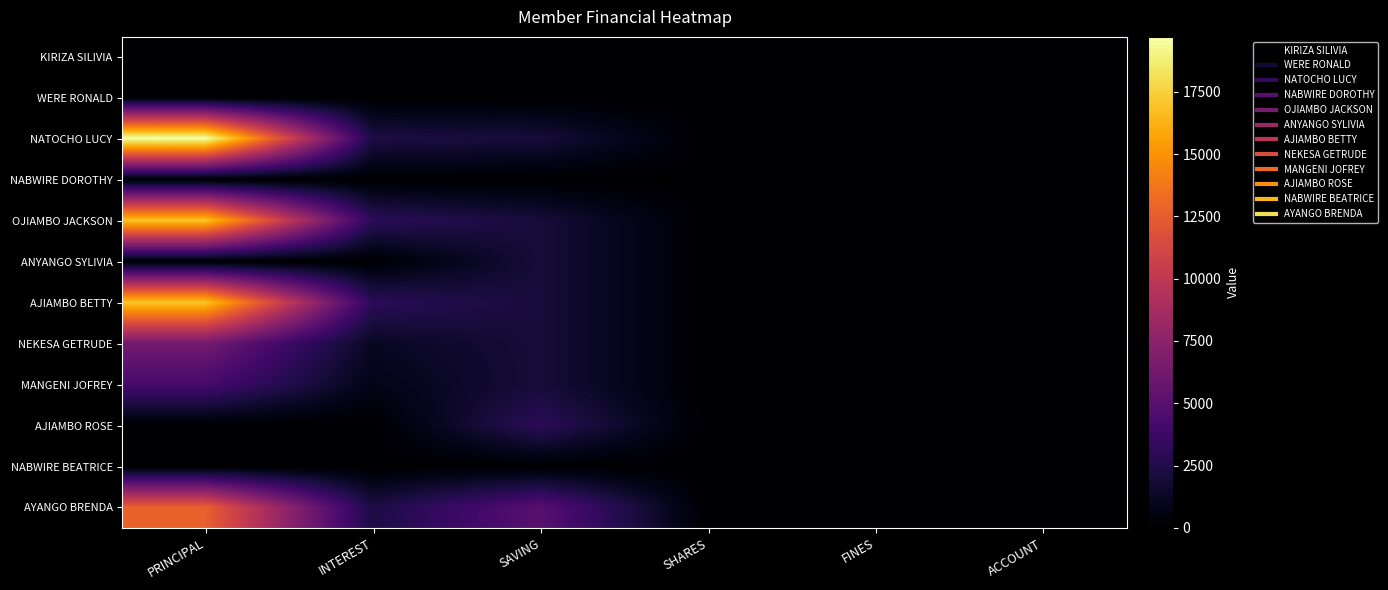

Count the number of categories in the chart.

6